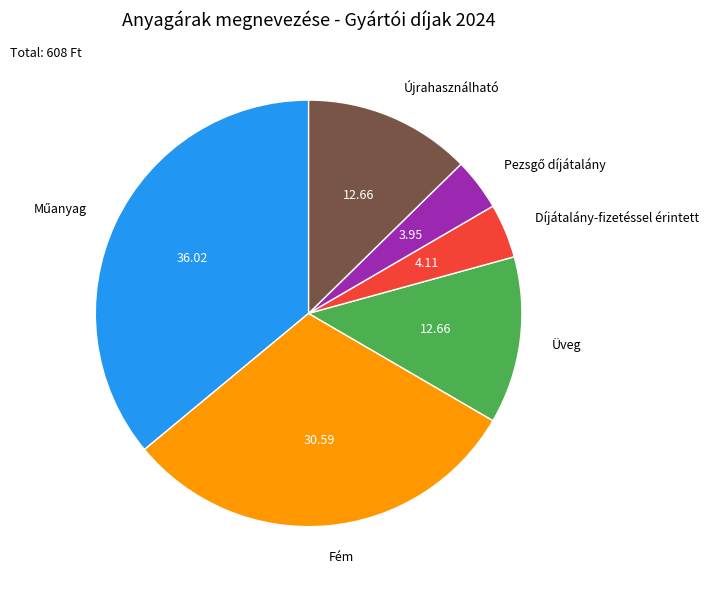

Does Díjátalány-fizetéssel érintett account for over 50% of the chart?

No